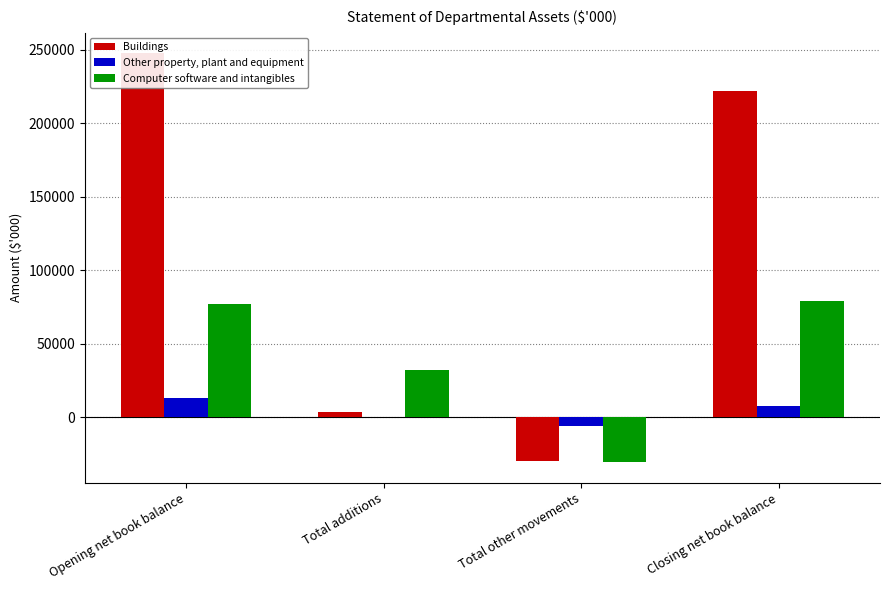

List the series in order of their peak value, highest first.

Buildings, Computer software and intangibles, Other property, plant and equipment